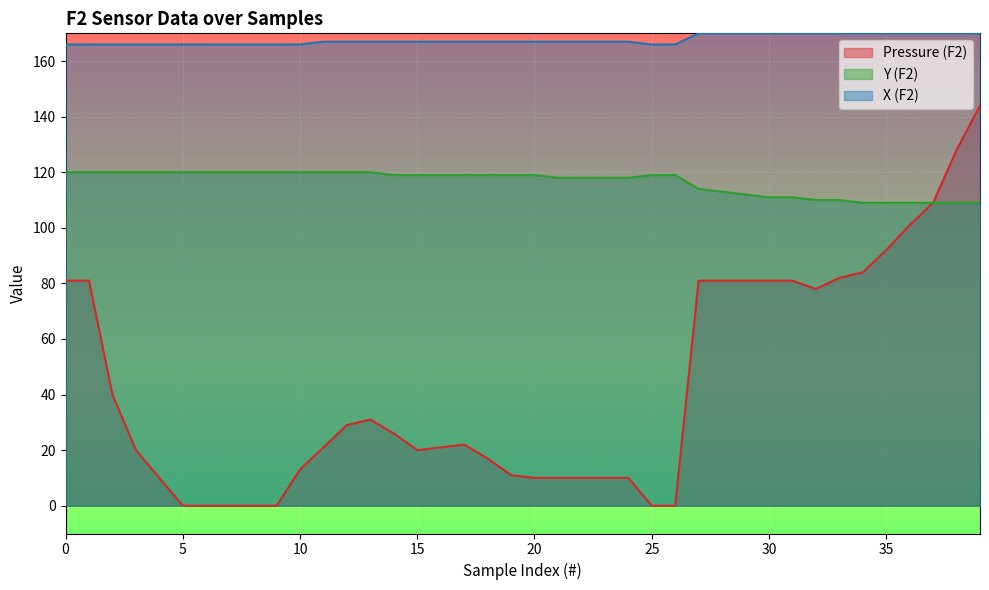

True or false: Pressure (F2) has more than 2 points higher than both neighbors.

False